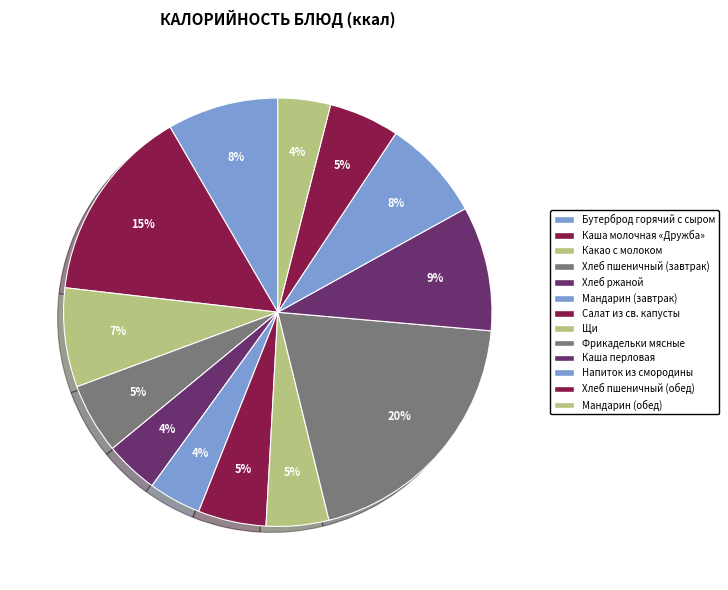

How many segments does this pie chart have?

13